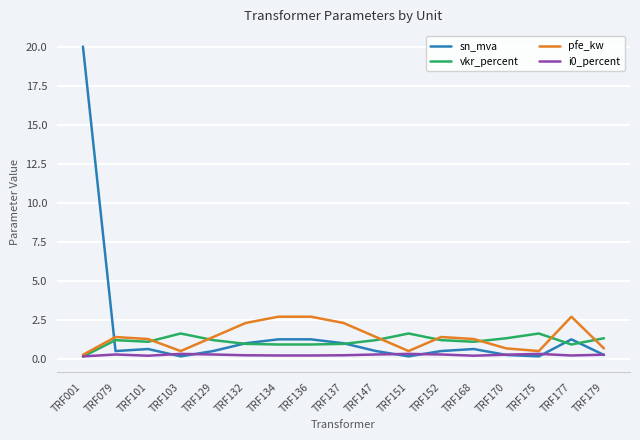

At which category is the sum across all series the highest?

TRF001